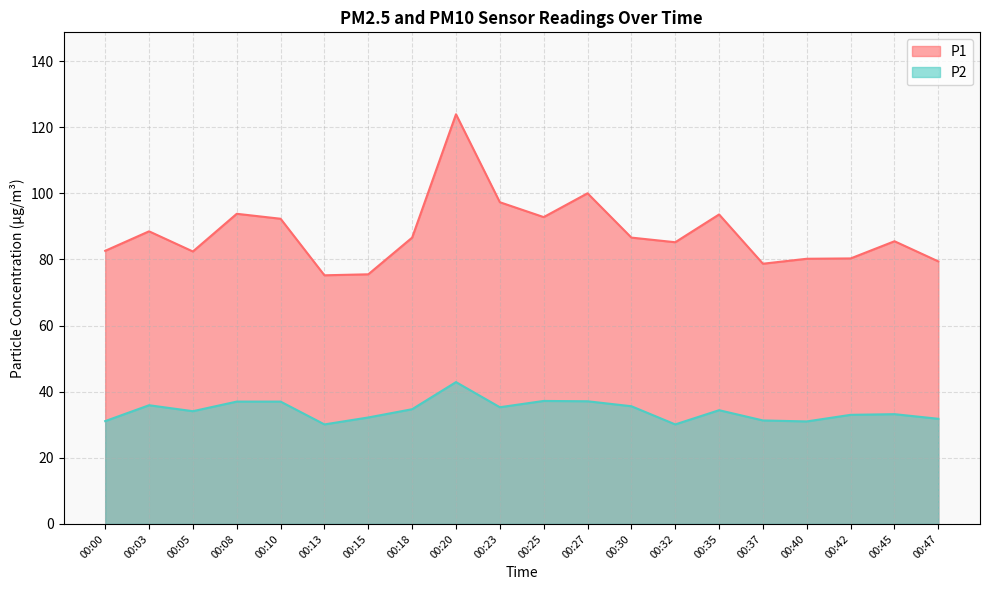

True or false: P2 and P1 cross at least once.

False